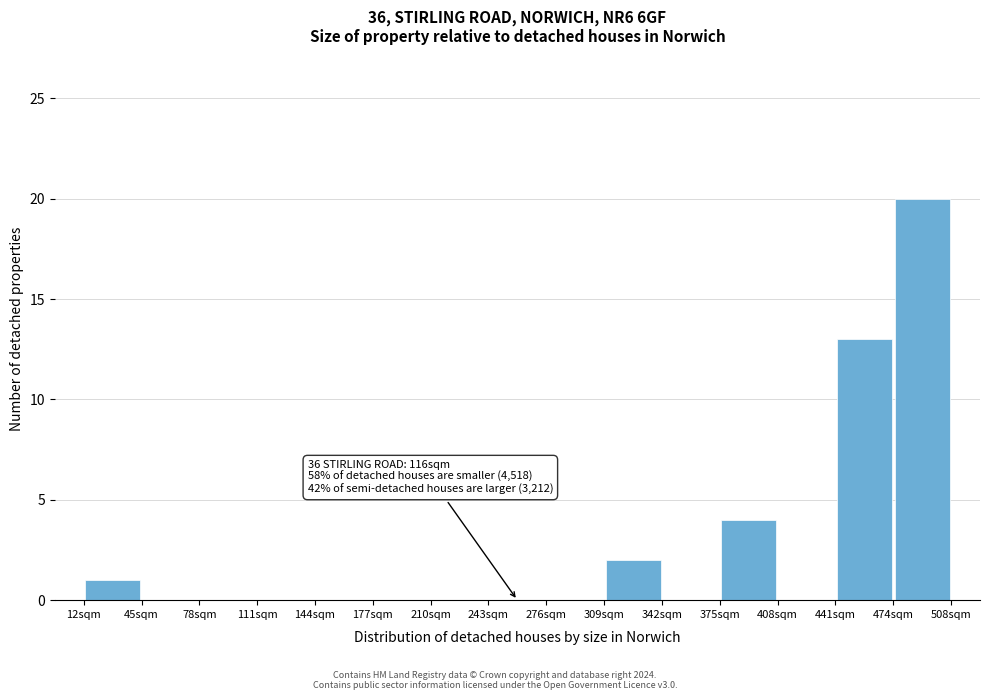

Which range on the x-axis has the tallest bar?

475 to 510